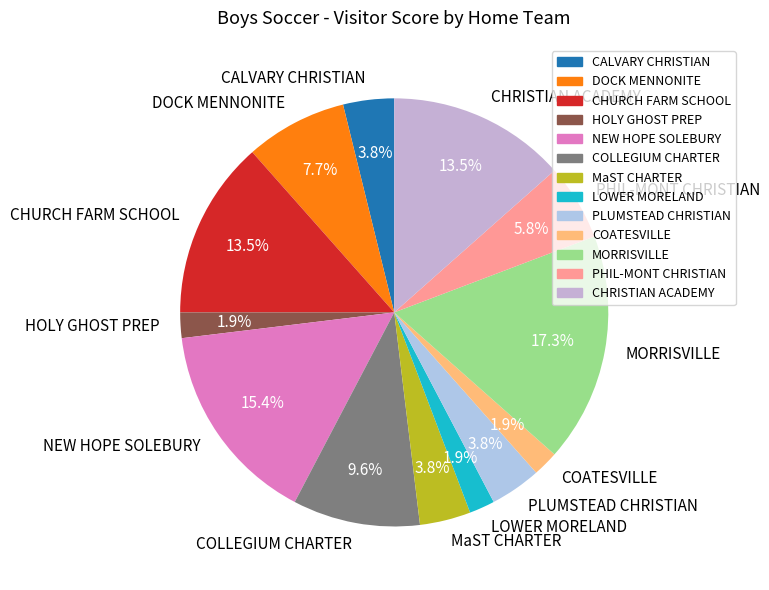

Is there a majority slice in this chart?

No